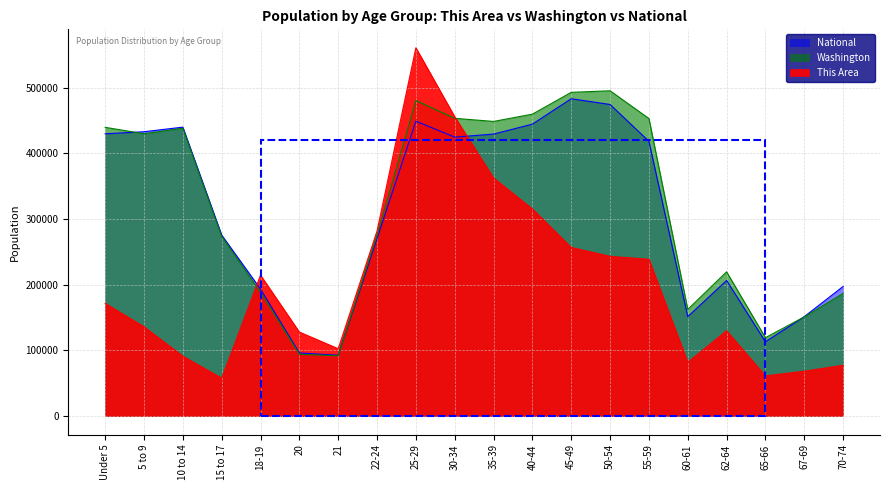

How many values in the Washington series exceed 429877?

9